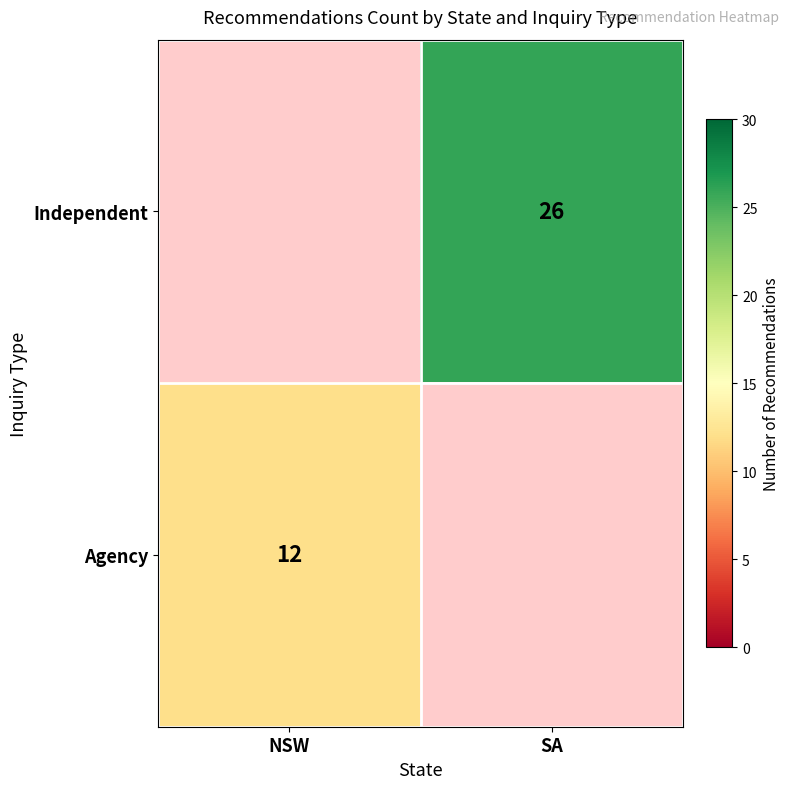

Is it true that Independent equals 26 at SA?

True